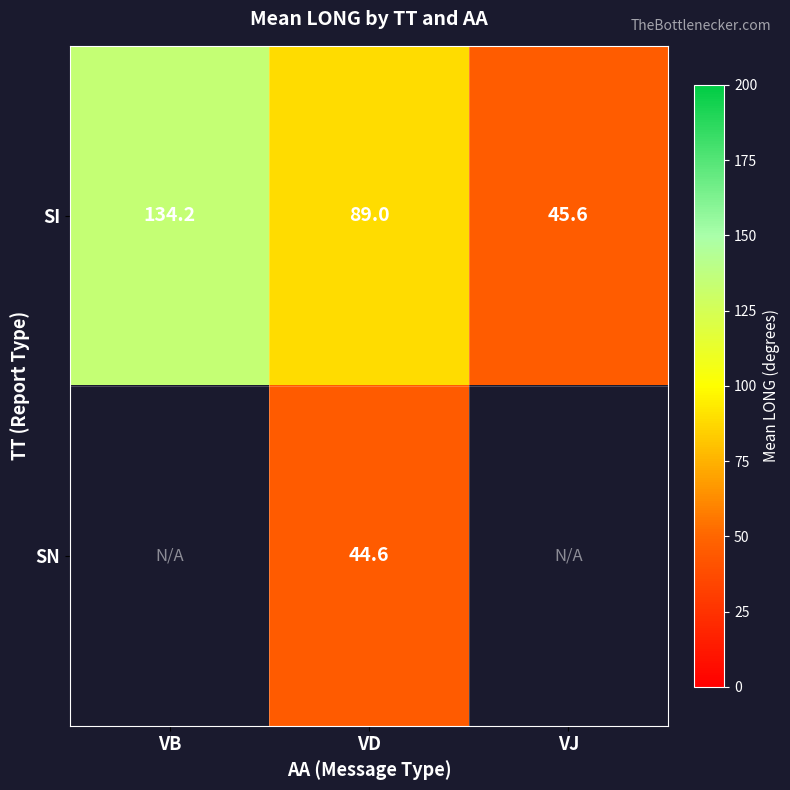

At how many categories does at least one series exceed 66?

2